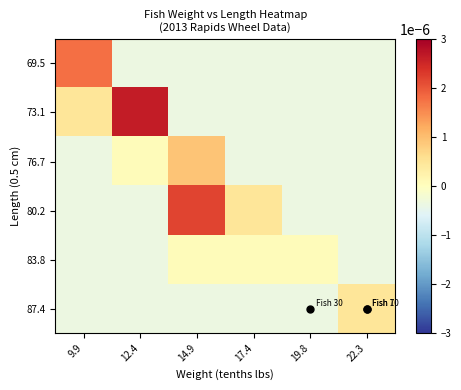

At which category does the chart reach its minimum across all series?

12.4